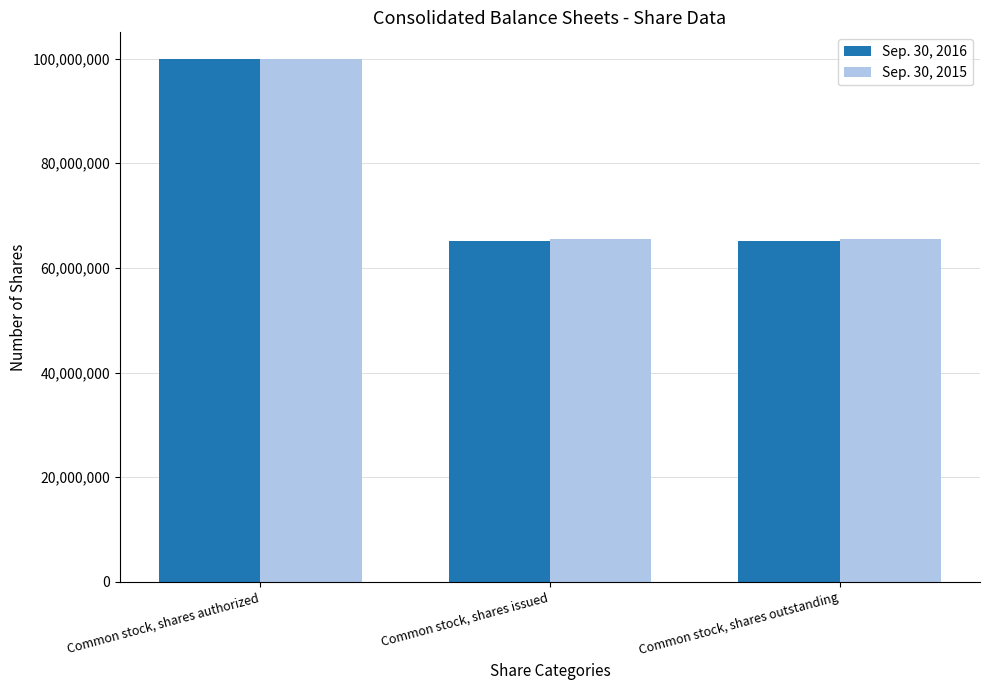

What is the difference between the Sep. 30, 2016 values at Common stock, shares issued and Common stock, shares authorized?

34777000